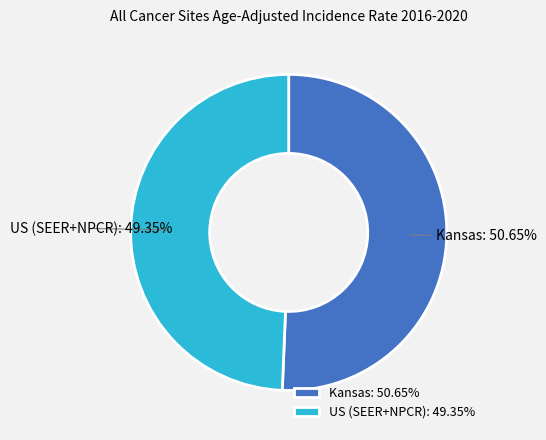

True or false: Kansas accounts for 51% of the total.

True